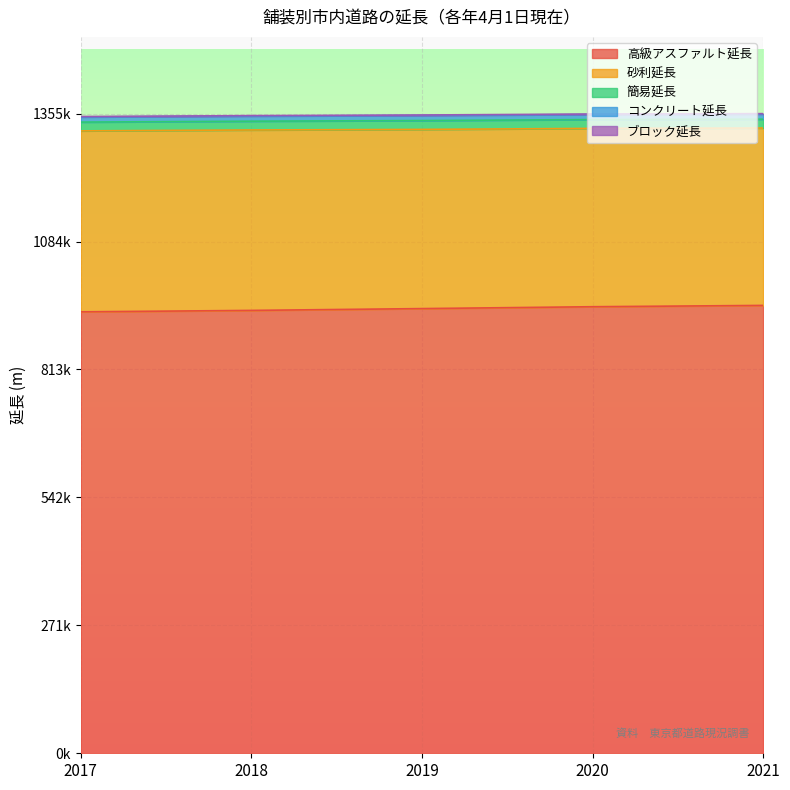

How many data points does each series have?

5